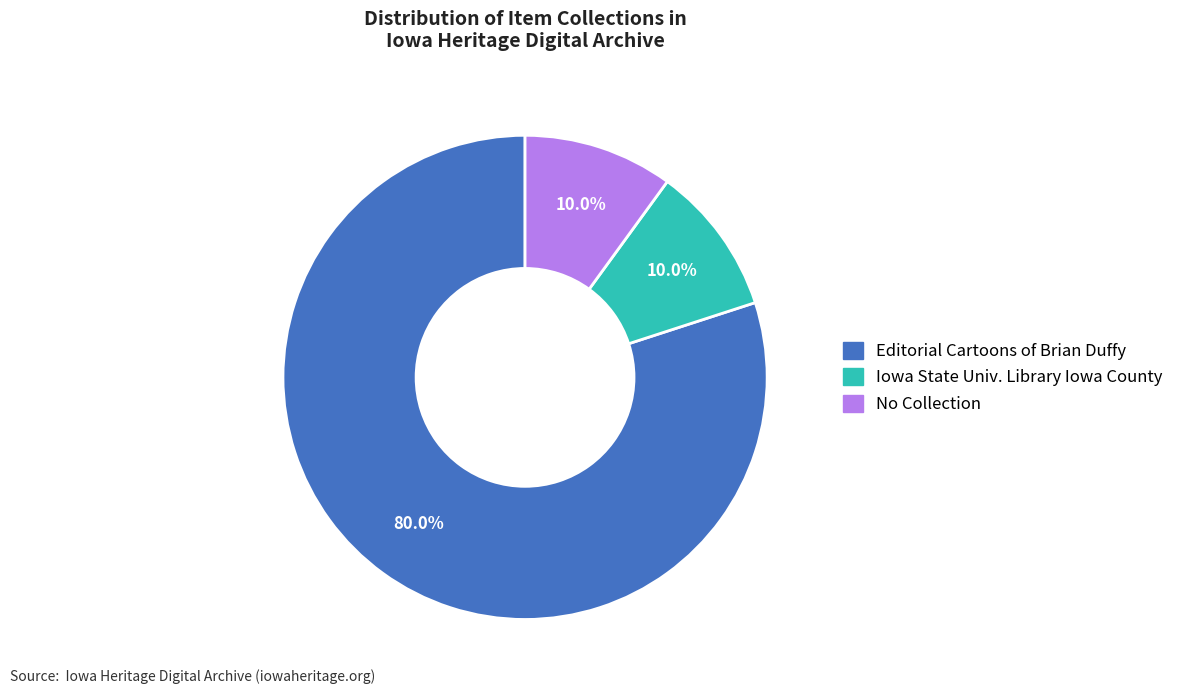

What is the largest slice in the pie chart?

Editorial Cartoons of Brian Duffy